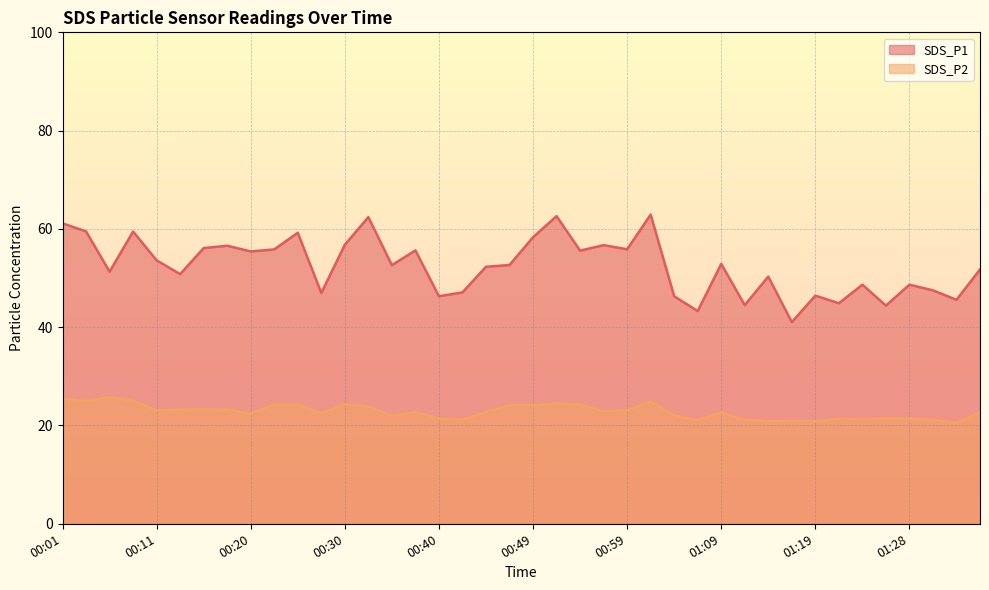

At 01:23, list the series in order from largest to smallest.

SDS_P1, SDS_P2